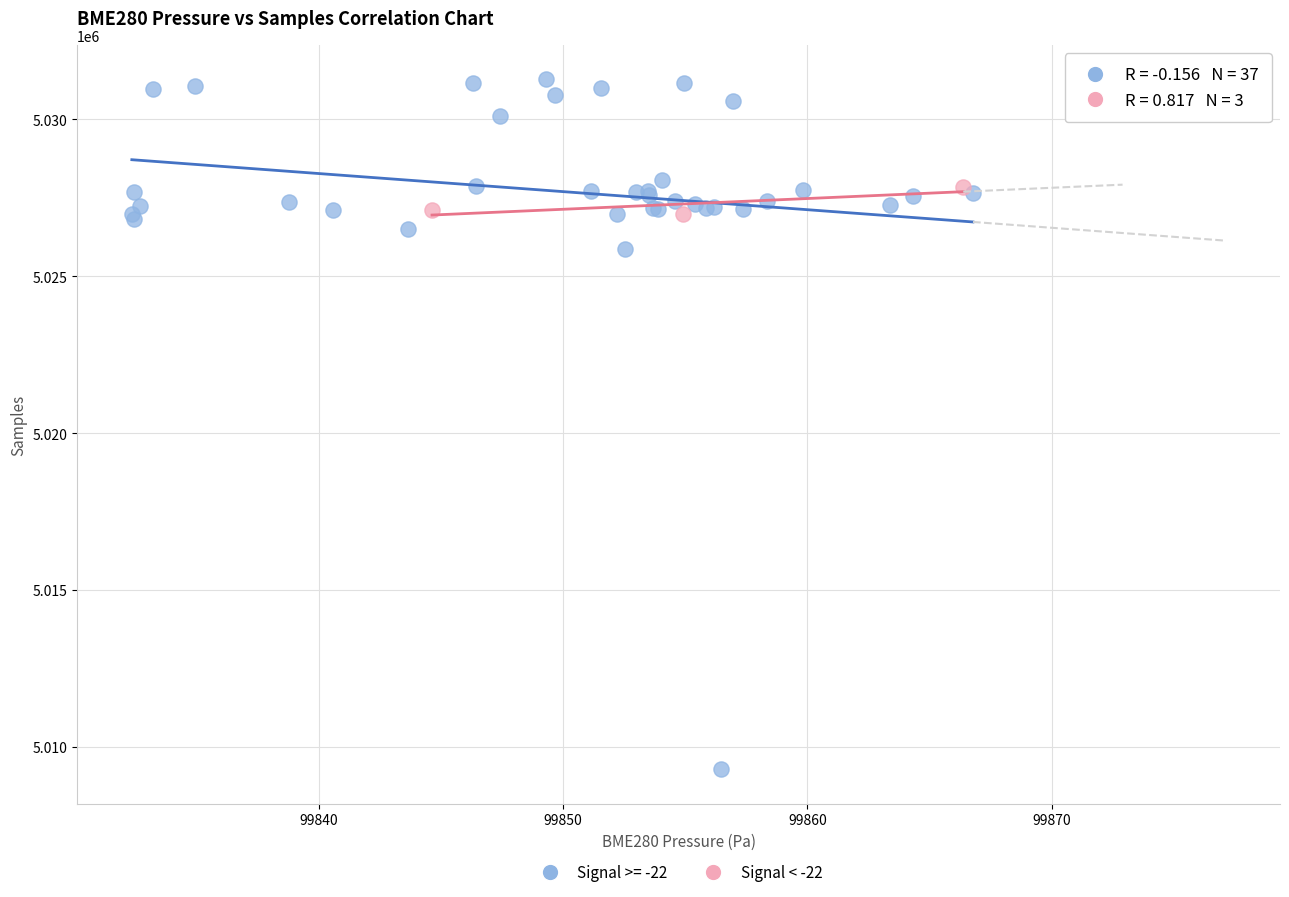

Which series reaches the maximum Y coordinate?

Signal >= -22